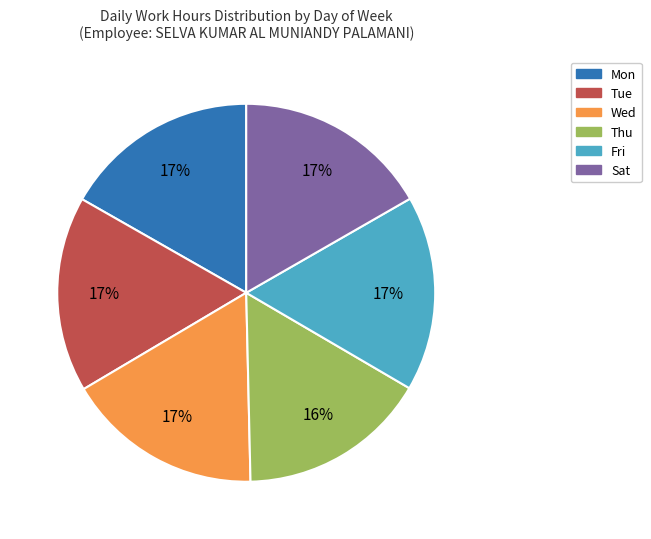

What percentage is the Wed slice, to the nearest percent?

17%